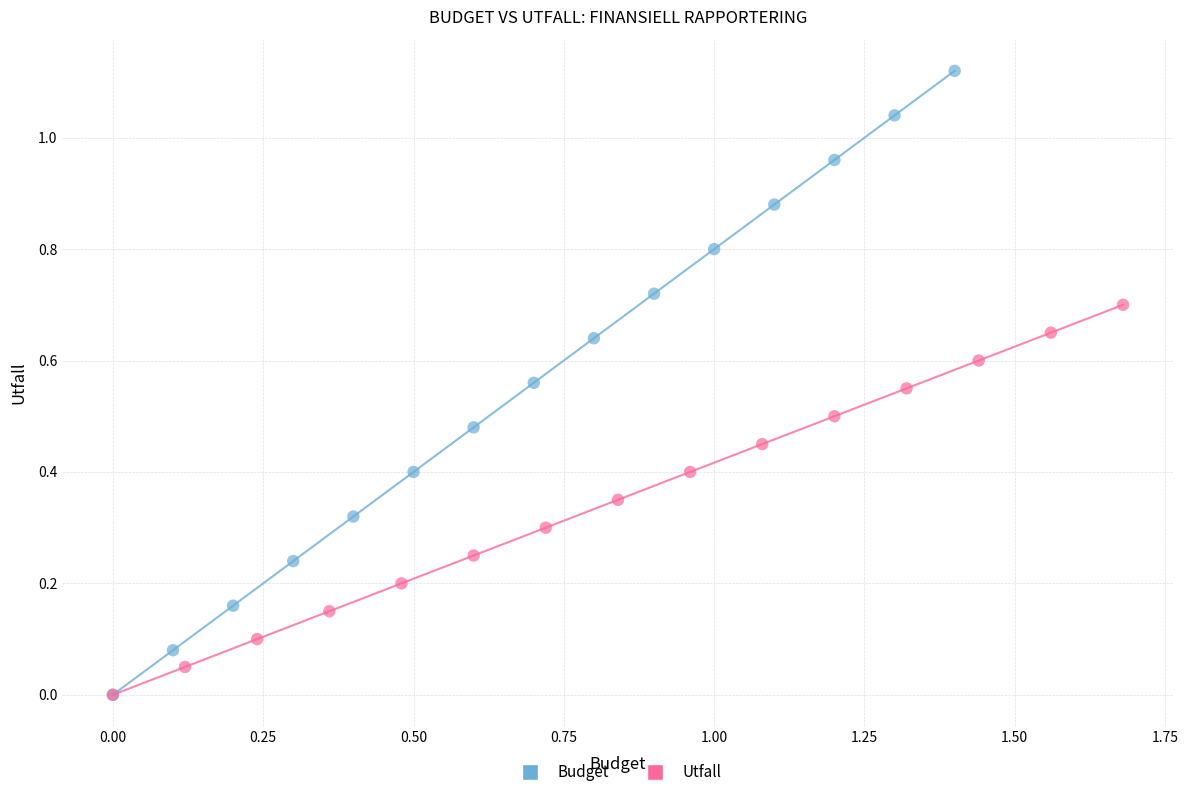

Which series contains the highest Y value?

Budget